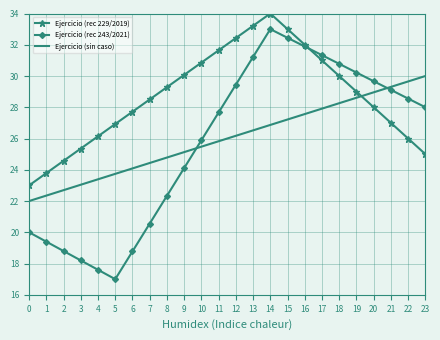

What is the difference between the maximum and minimum values in the Ejercicio (rec 229/2019) series?

11.0